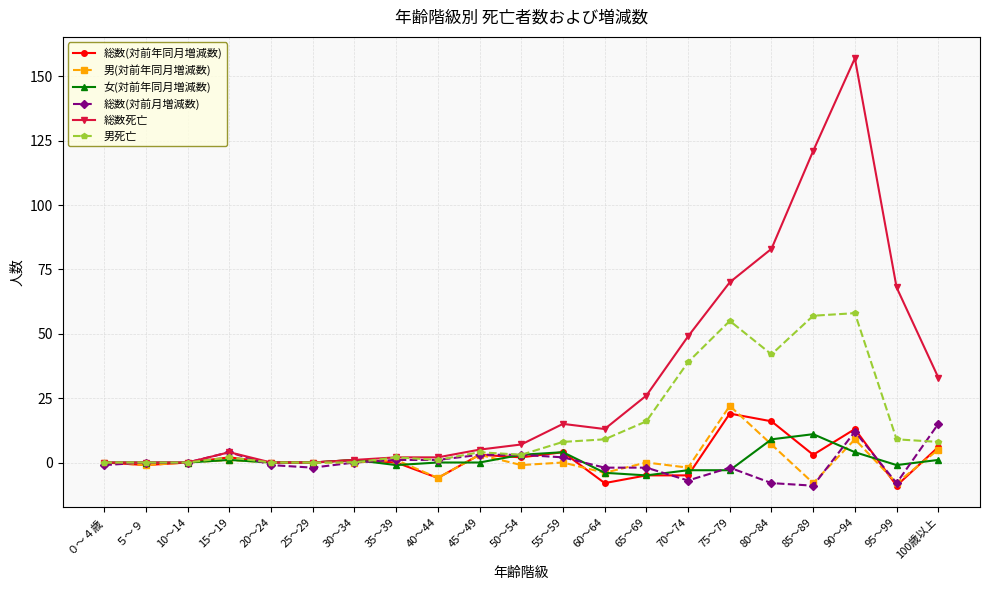

The 女(対前年同月増減数) series shows 20 at 85～89. True or false?

False